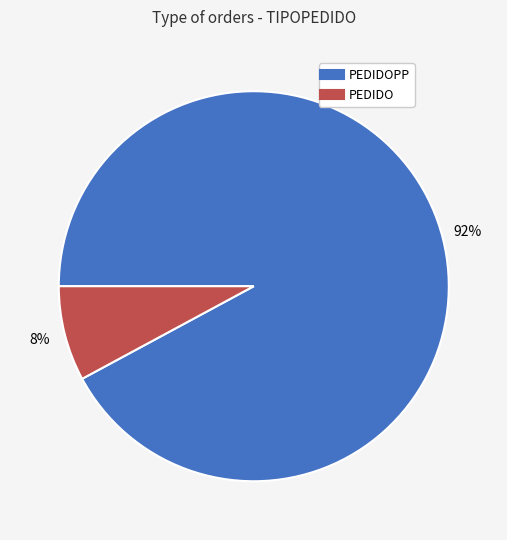

Is there a majority slice in this chart?

Yes